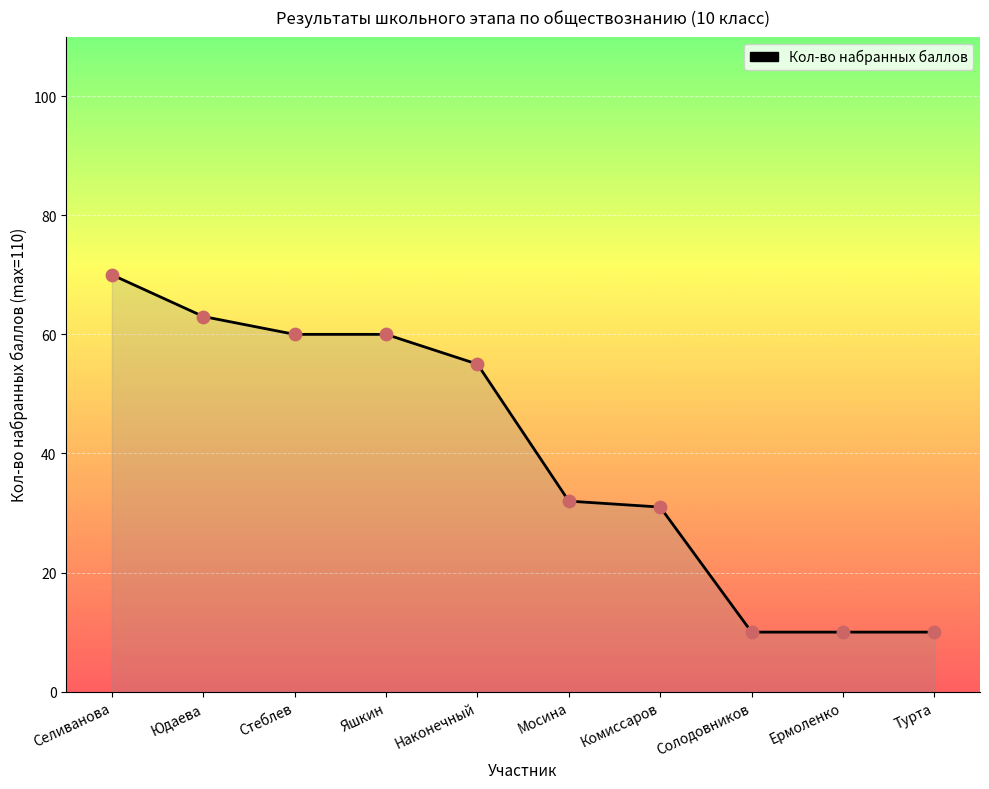

Approximately how many times larger is the value at Солодовников compared to Яшкин?

0.2